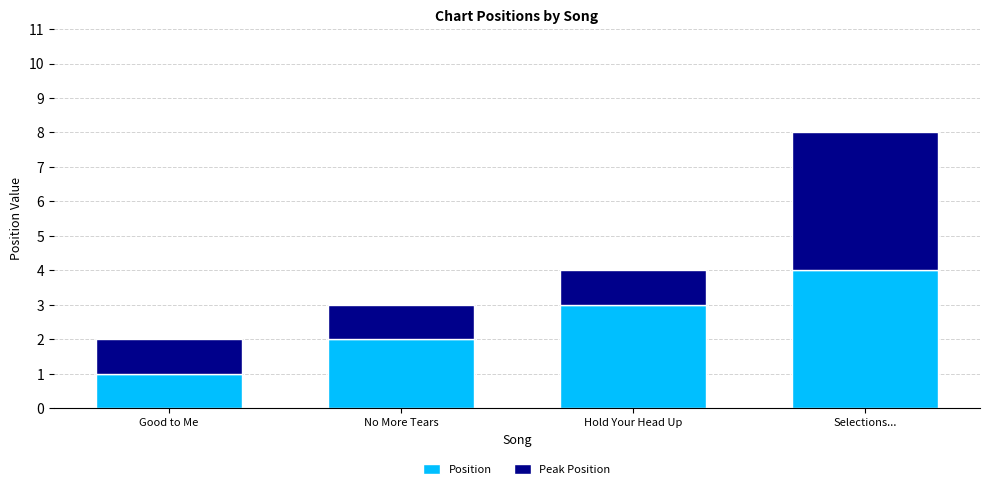

Rank the categories by Position value from lowest to highest.

Good to Me, No More Tears, Hold Your Head Up, Selections...